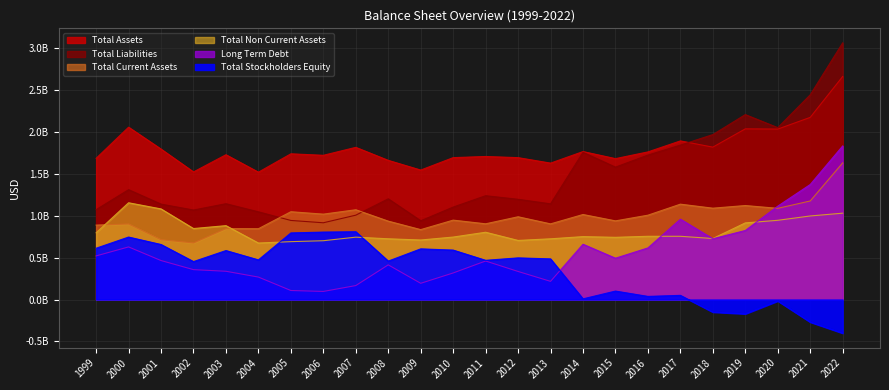

Reading left to right, extract all data points from this chart.

Total Assets: 1683700000	2055031000	1793988000	1521718000	1726600000	1518600000	1737600000	1719800000	1814600000	1659500000	1543900000	1692000000	1705700000	1691900000	1626700000	1764300000	1680200000	1760300000	1891500000	1817200000	2034900000	2032500000	2171900000	2659000000
Total Liabilities: 1071700000	1309916000	1137697000	1067328000	1142400000	1045700000	943200000	915400000	1006100000	1200900000	939500000	1102300000	1237900000	1195100000	1141000000	1755300000	1578600000	1722300000	1841400000	1966800000	2205100000	2049600000	2440900000	3060300000
Total Current Assets: 887600000	901210000	713365000	675055000	845500000	844700000	1047200000	1018400000	1070700000	935000000	833900000	946900000	903200000	987100000	902400000	1014000000	938200000	1005900000	1137300000	1089400000	1120900000	1087600000	1175400000	1629100000
Total Non Current Assets: 796100000	1153821000	1080623000	846663000	881100000	673900000	690400000	701400000	743900000	724500000	710000000	745100000	802500000	704800000	724300000	750300000	742000000	754400000	754200000	727800000	914000000	944900000	996500000	1029900000
Total Stockholders Equity: 612000000	745115000	656291000	452799000	584200000	472900000	794400000	804400000	808500000	458600000	604400000	589700000	467800000	496800000	484900000	8400000	101200000	37600000	50100000	-149600000	-170200000	-17100000	-269000000	-401300000
Long Term Debt: 520300000	627550000	465163000	356747000	337300000	268100000	108000000	96800000	166700000	413700000	193800000	317000000	459600000	335000000	217000000	659500000	493000000	615700000	958600000	724800000	823400000	1113500000	1371500000	1831200000